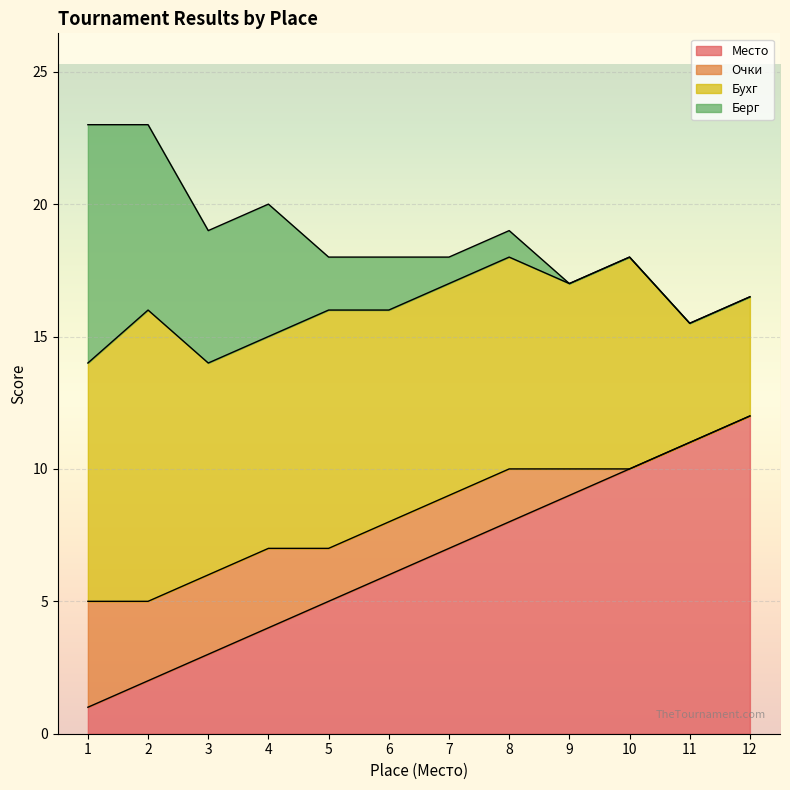

What is the difference between the maximum and minimum values in the Очки series?

4.0